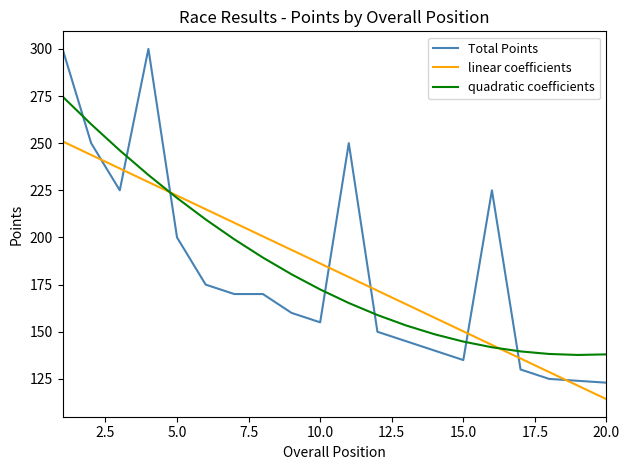

How many lines are shown in the chart?

3